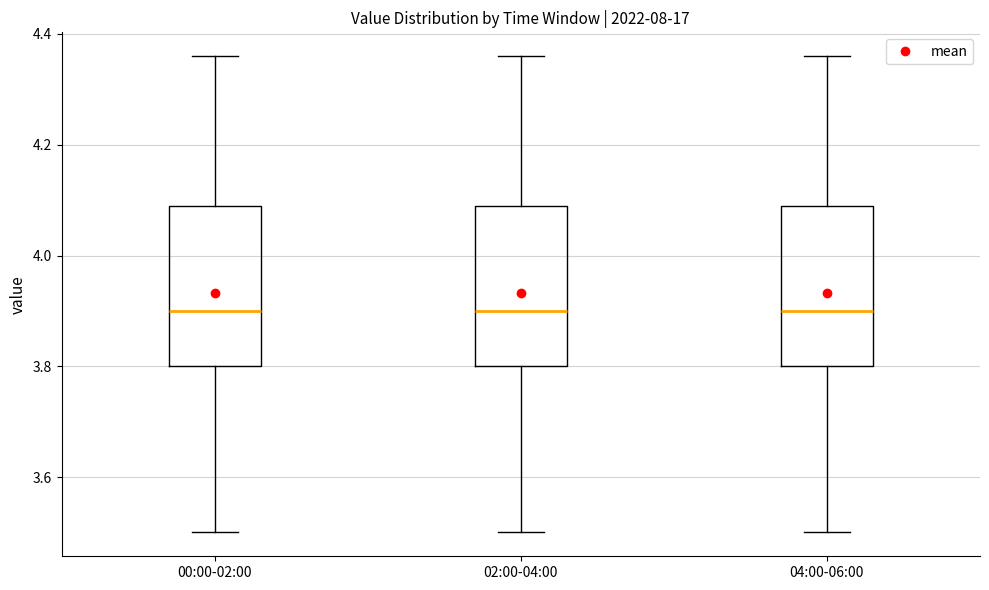

Where is the upper edge of the box for 00:00-02:00 on the y-axis? The values are not printed on the chart, so give them approximately, as read against the axis.

4.10